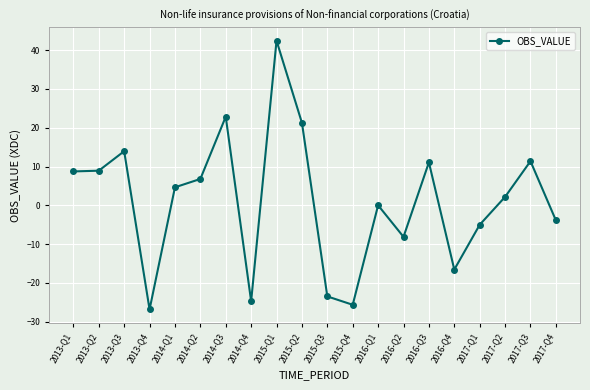

Does the chart have visible grid lines?

Yes